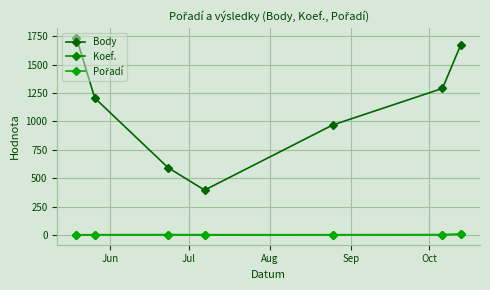

Reading left to right, extract all data points from this chart.

Body: 1734	1206	594	396	969	1291	1675
Koef.: 3	3	3	2	3	4	7
Pořadí: 2	3	4	4	3	3	8